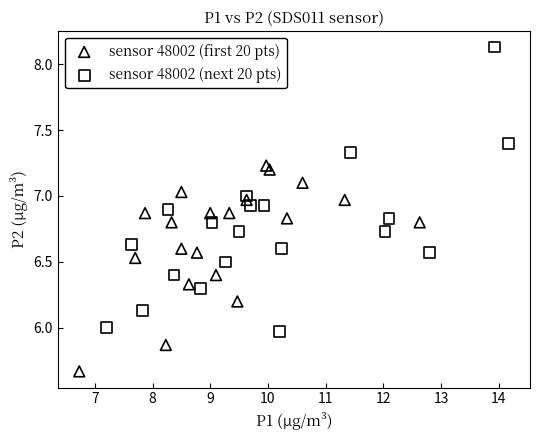

What are all the series names shown in the legend?

sensor 48002 (first 20 pts), sensor 48002 (next 20 pts)